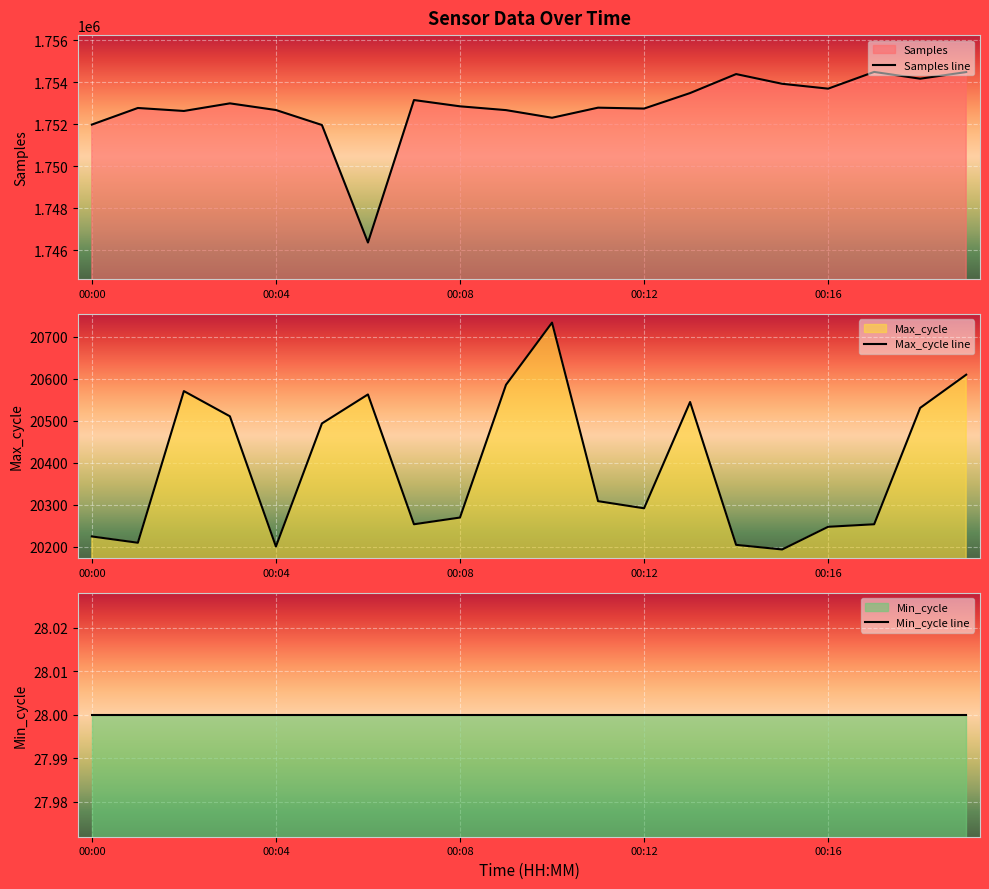

Which series changed the most between 5 and 11?

Samples line